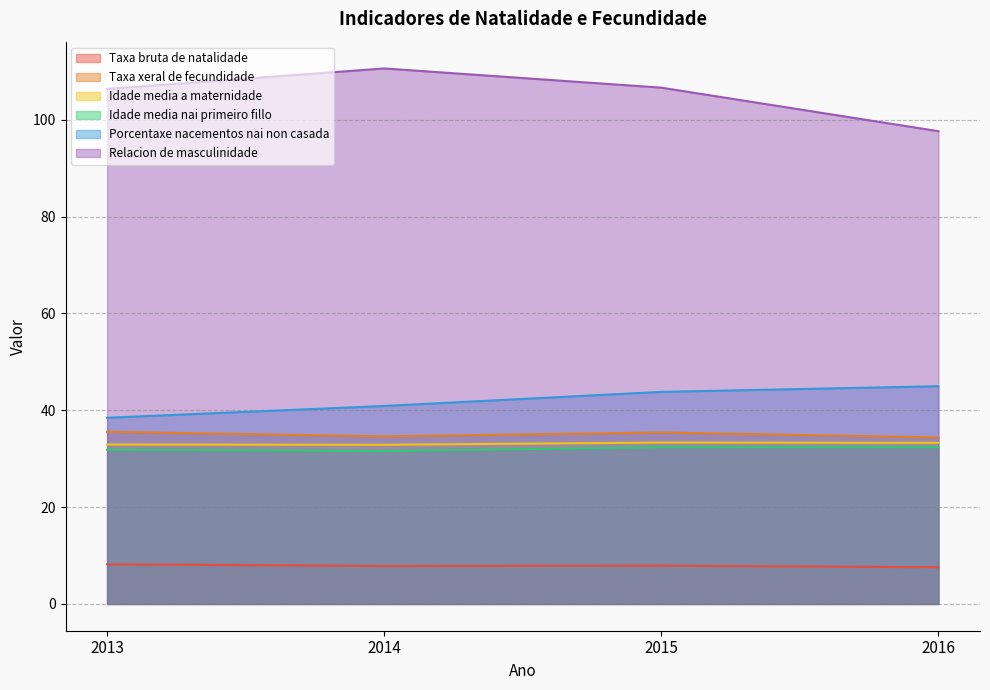

What are all the series names shown in the legend?

Taxa bruta de natalidade, Taxa xeral de fecundidade, Idade media a maternidade, Idade media nai primeiro fillo, Porcentaxe nacementos nai non casada, Relacion de masculinidade